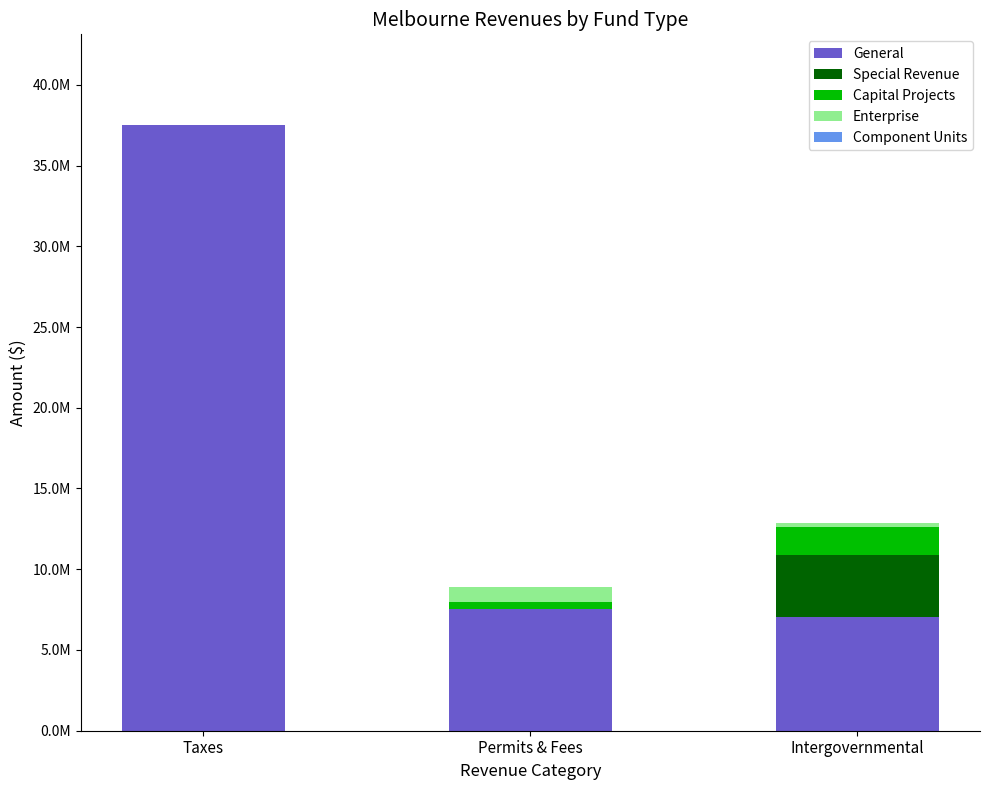

Which category has the lowest value in the General series?

Intergovernmental